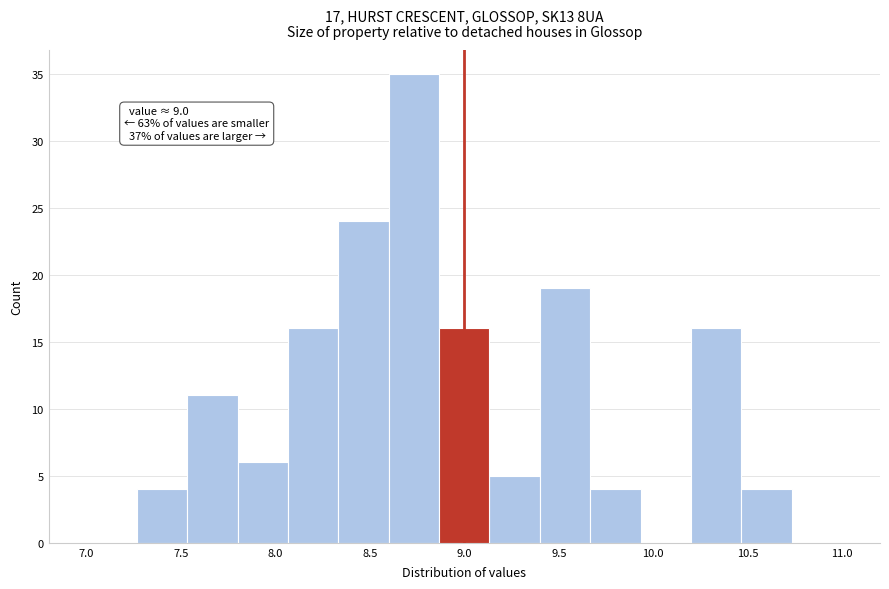

Which range on the x-axis has the tallest bar?

8.60 to 8.85